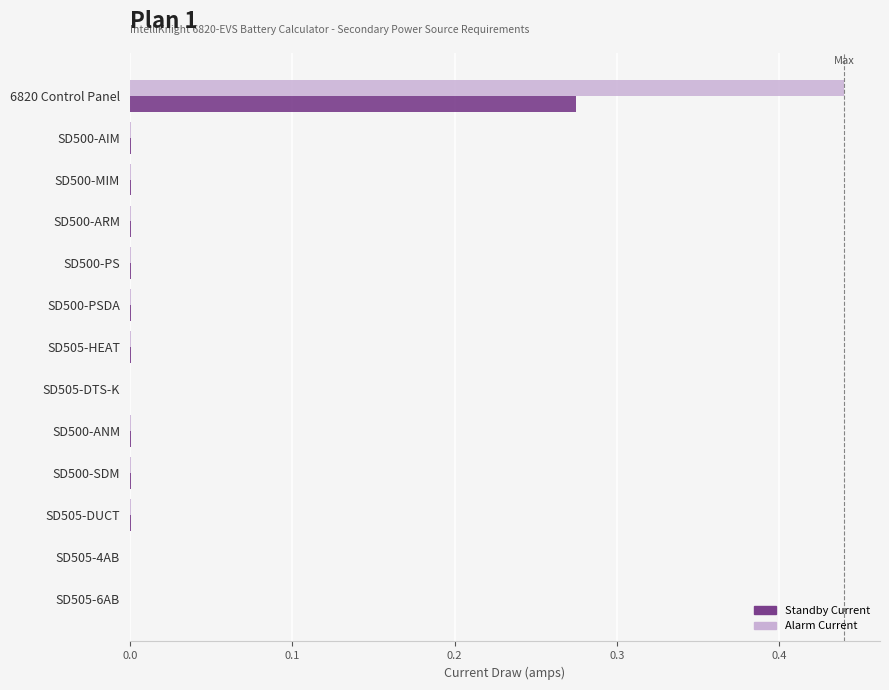

At which category is the sum across all series the highest?

6820 Control Panel